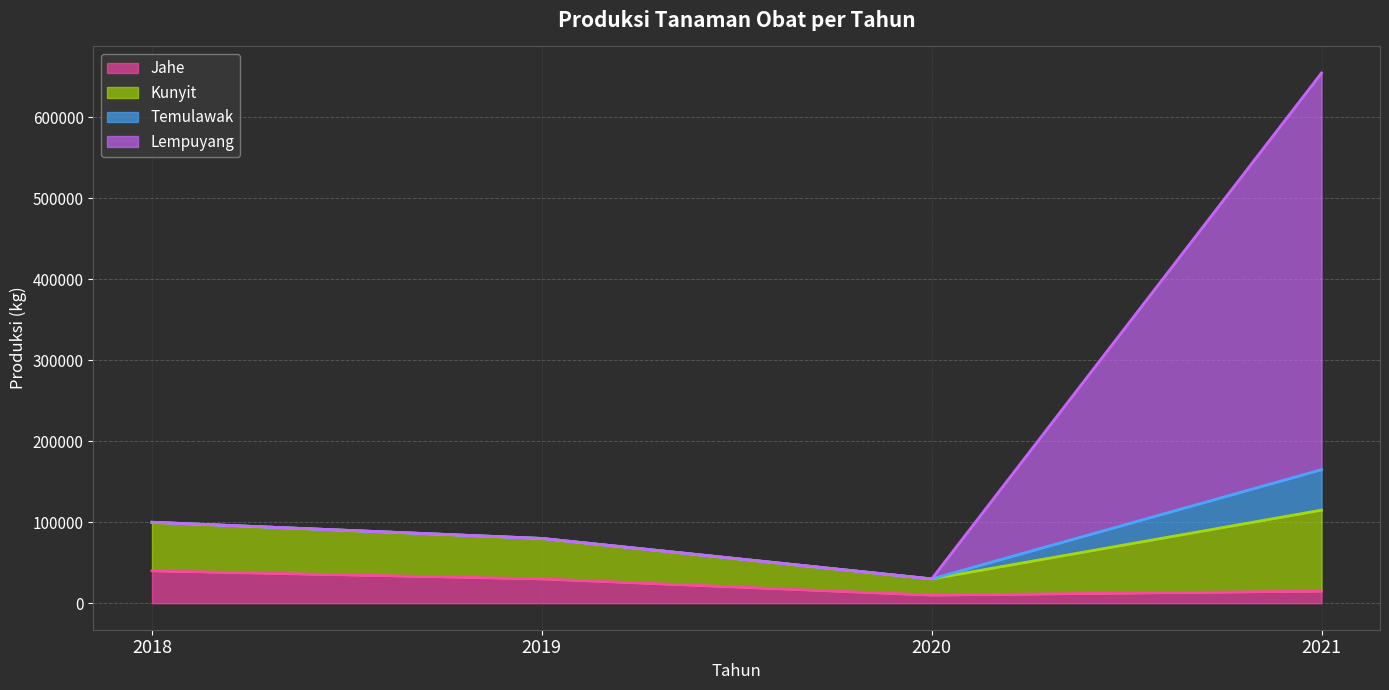

The Kunyit series shows 30000 at 2020. True or false?

True